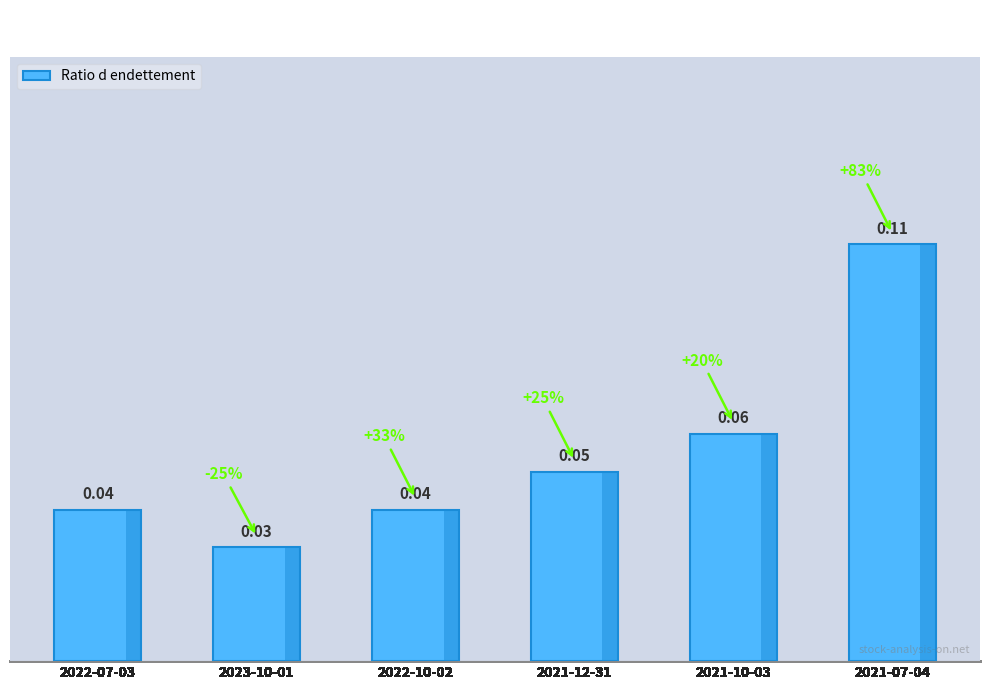

How many data points does each series have?

6